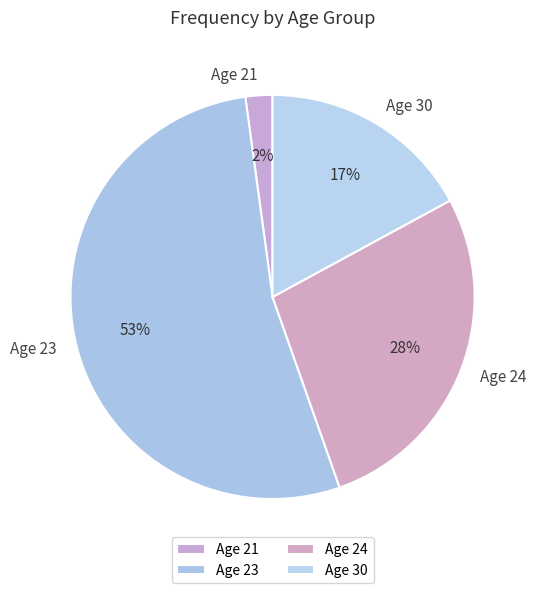

Do Age 21 and Age 24 together represent more than half of the pie?

No